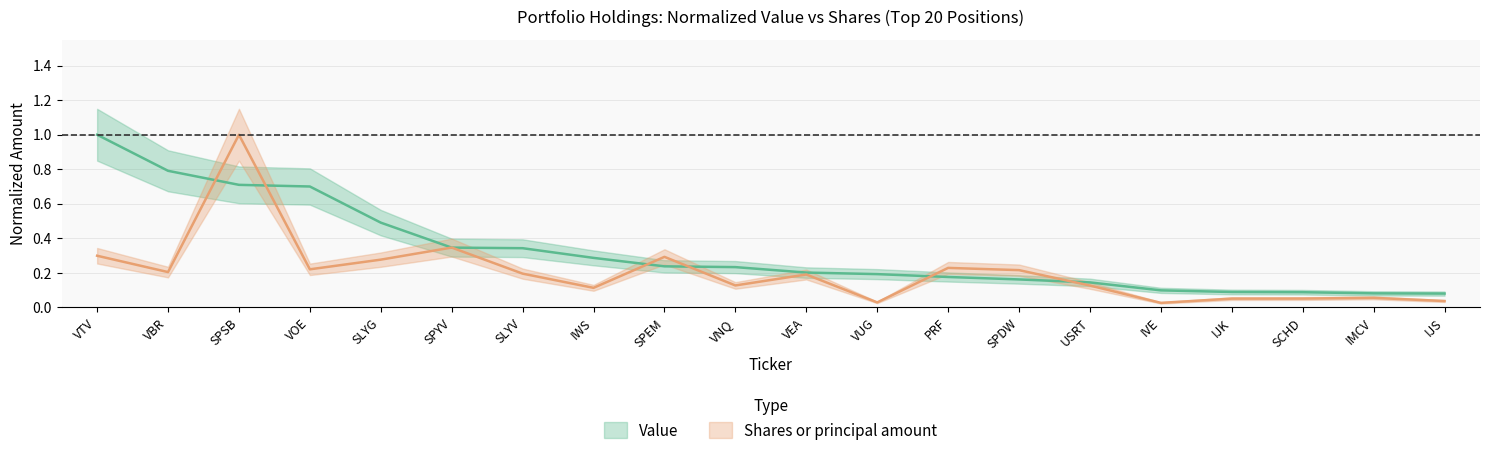

At how many categories does at least one series exceed 0?

20